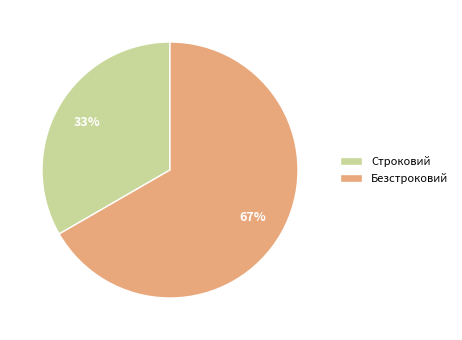

Do Безстроковий and Строковий together represent more than half of the pie?

Yes